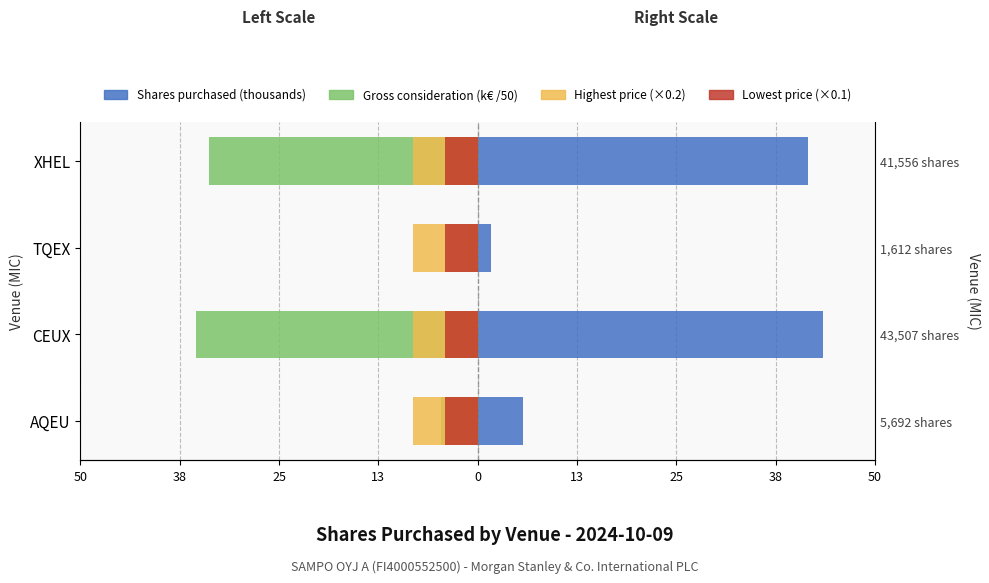

How many values in the Gross consideration (k€ /50) series exceed -4?

1